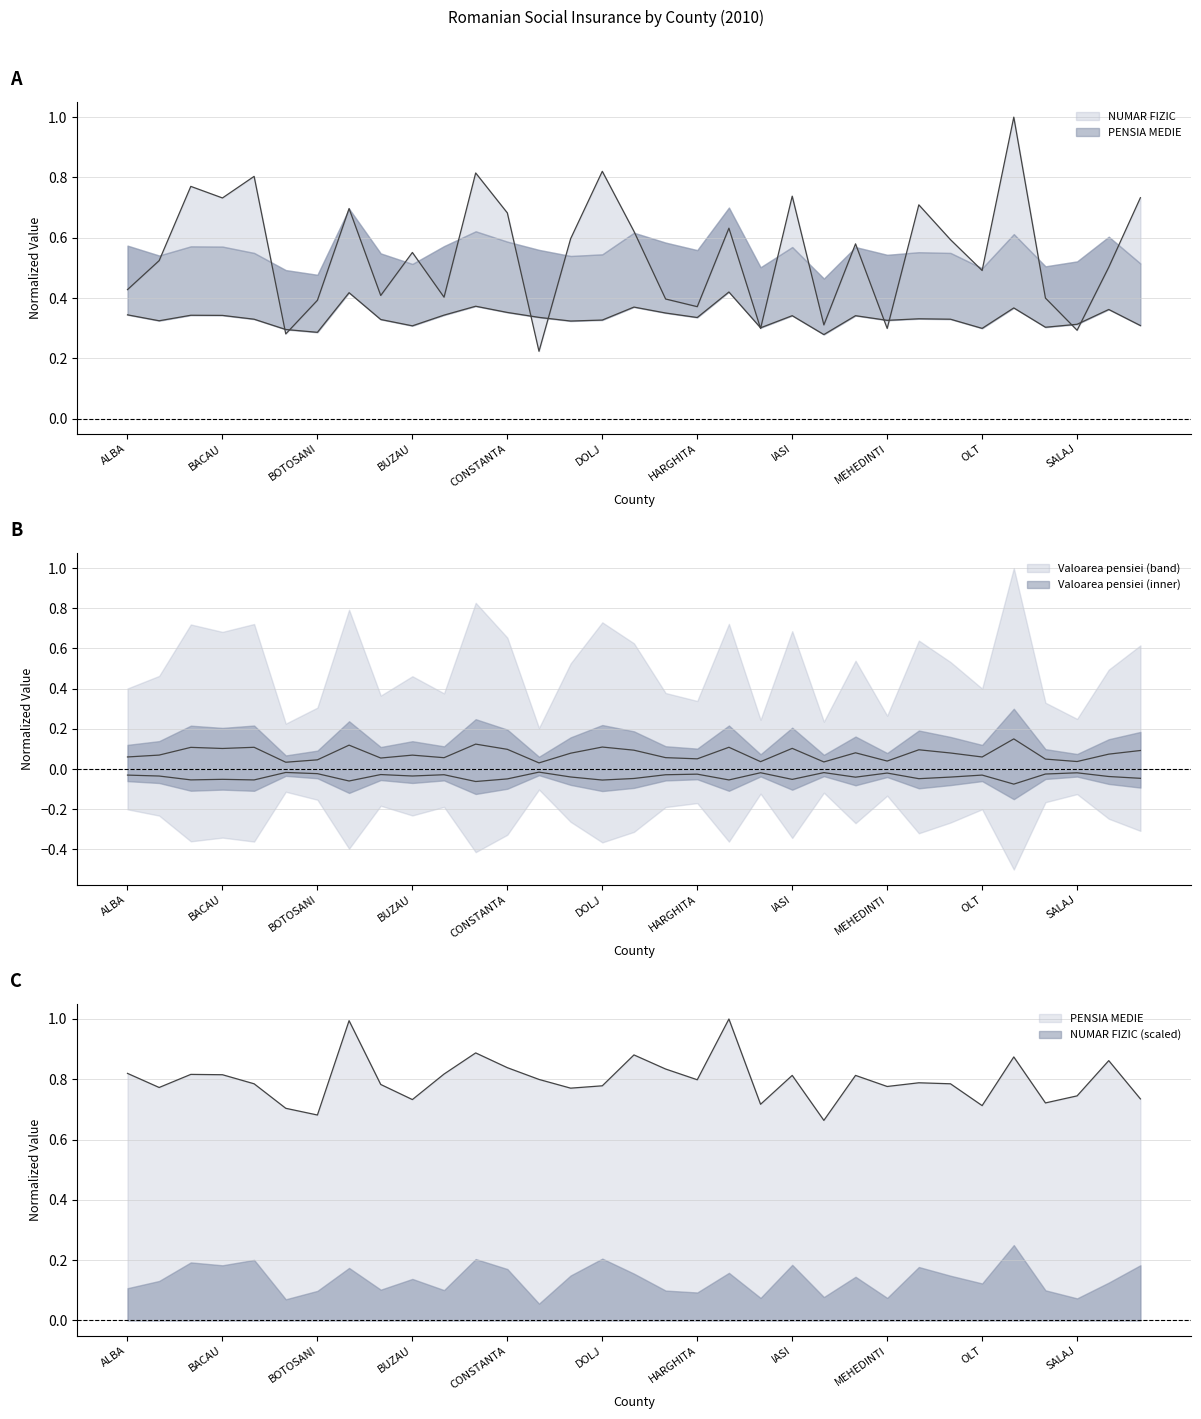

What is the difference between the maximum and minimum values in the PENSIA MEDIE series?

0.3